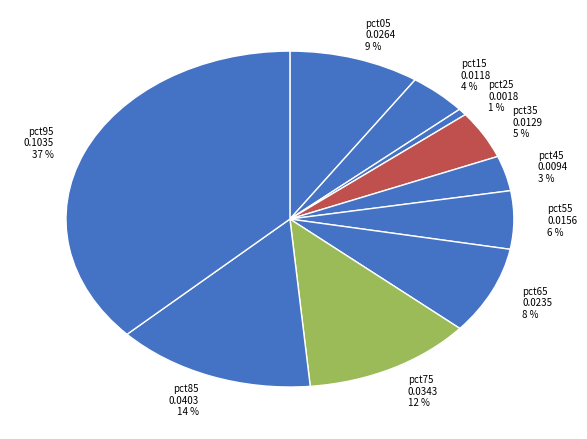

Which has a higher value, pct15 0.0118 4 % or pct45 0.0094 3 %?

pct15 0.0118 4 %